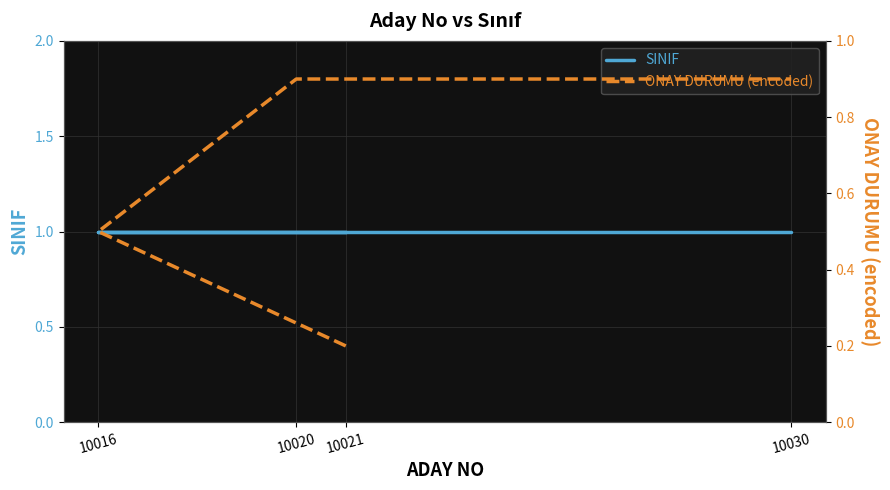

What is the sum of the SINIF values at 10021 and 10020?

2.0